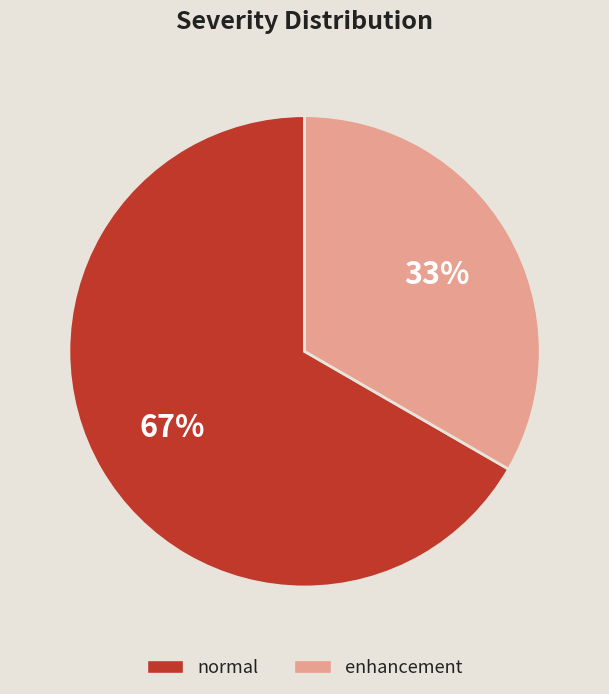

Is there any slice that represents more than half of the pie?

Yes